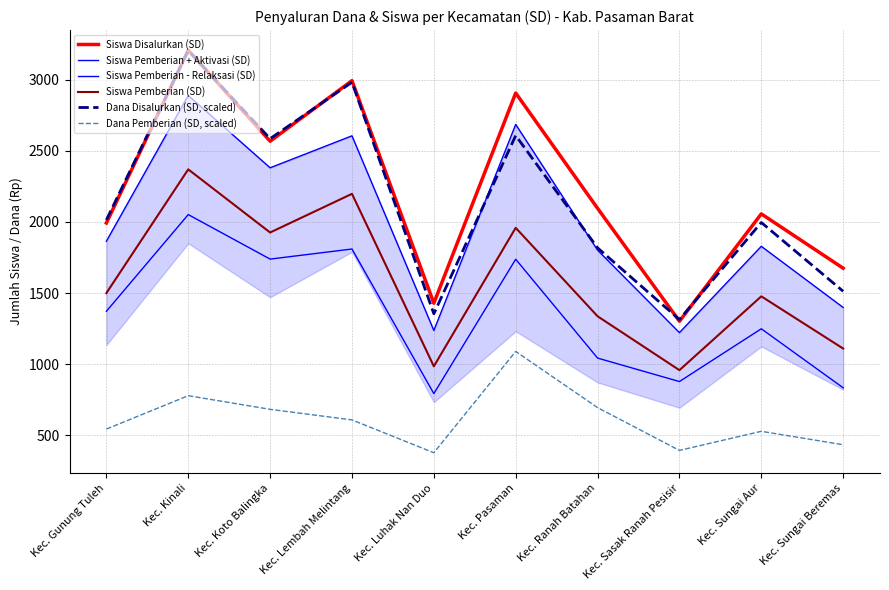

Is the value of Dana Pemberian (SD, scaled) at Kec. Ranah Batahan greater than the value of Siswa Pemberian (SD) at Kec. Lembah Melintang?

No